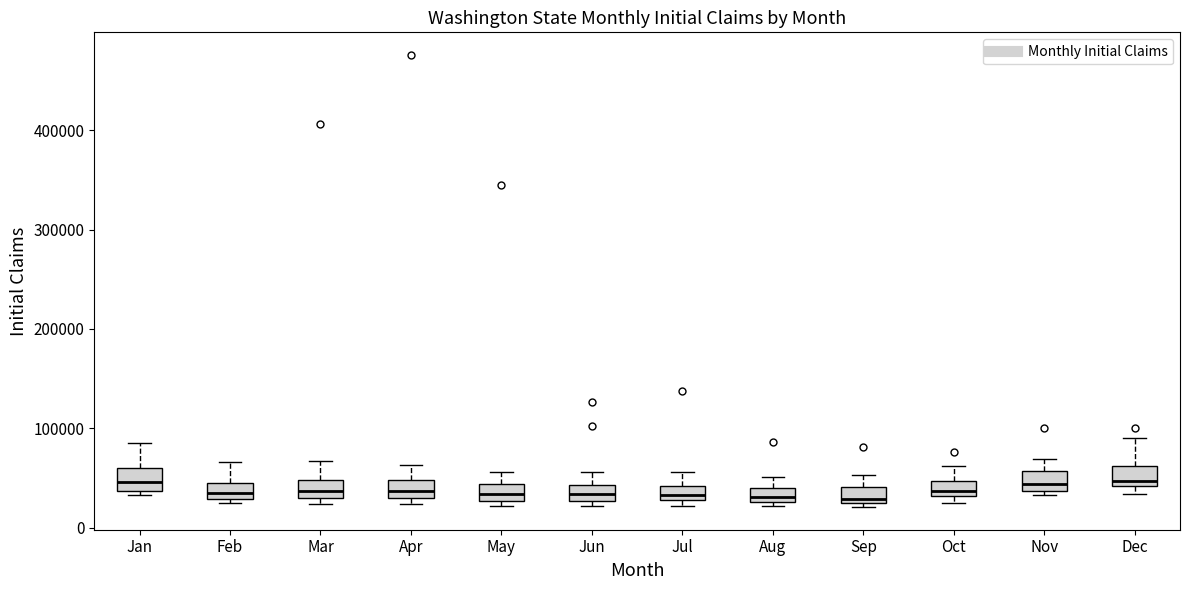

Where is the upper edge of the box for Nov on the y-axis? The values are not printed on the chart, so give them approximately, as read against the axis.

60000